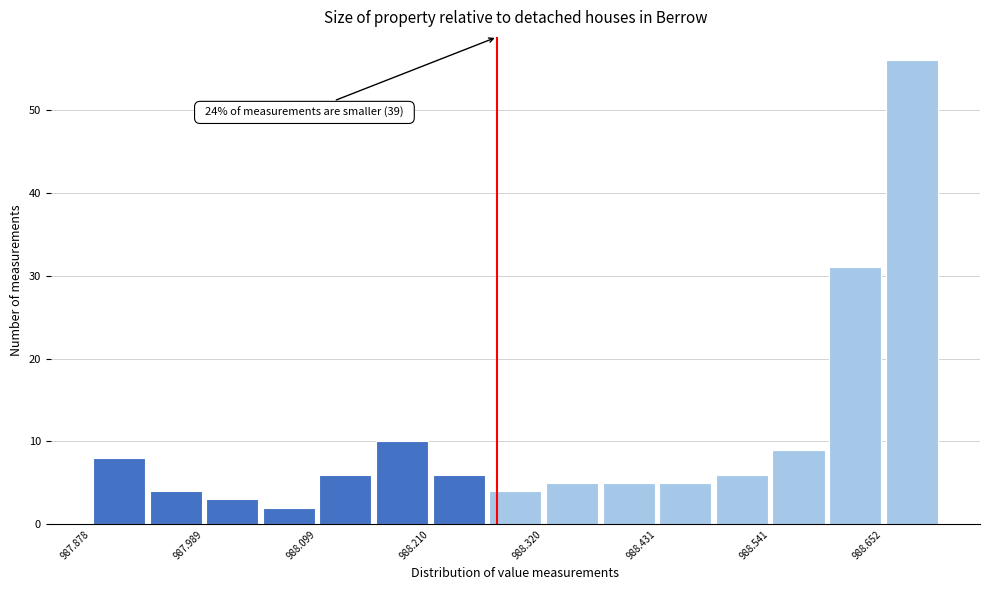

Around what value on the x-axis is the tallest bar? Give the approximate position of its centre, as read against the axis.

988.68